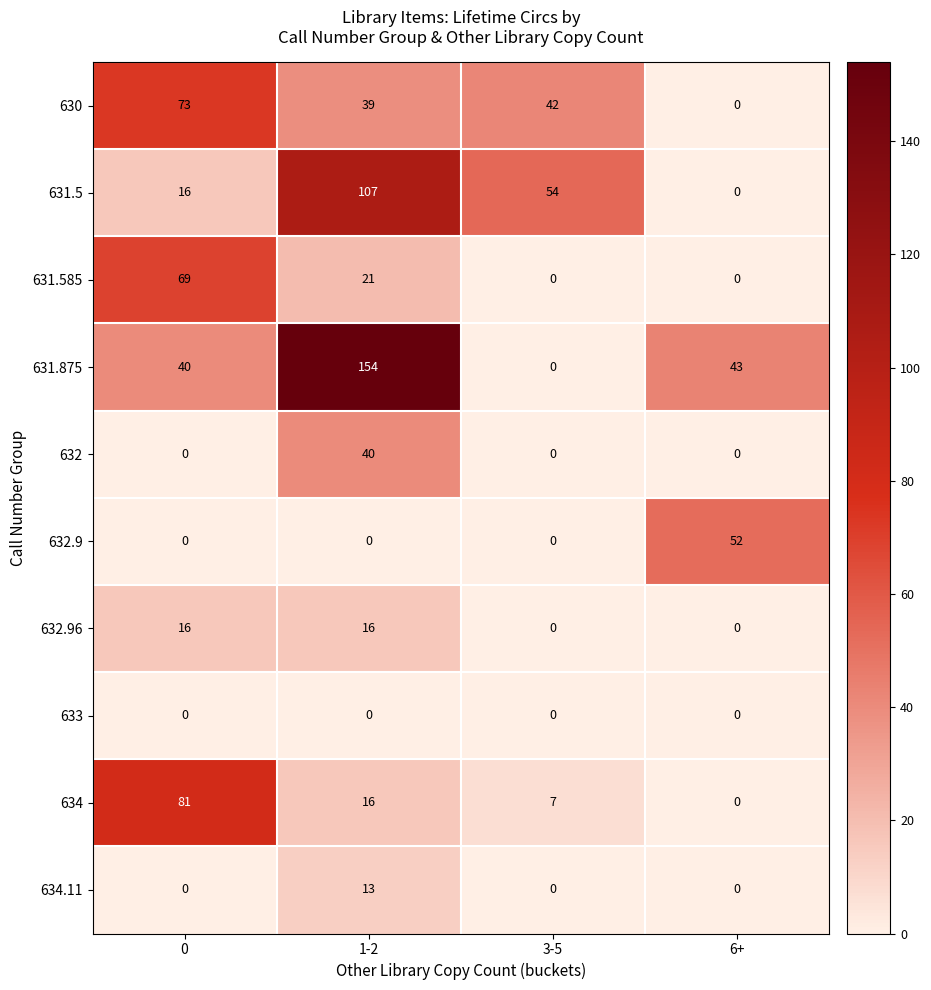

Which series has the widest spread of values?

631.875